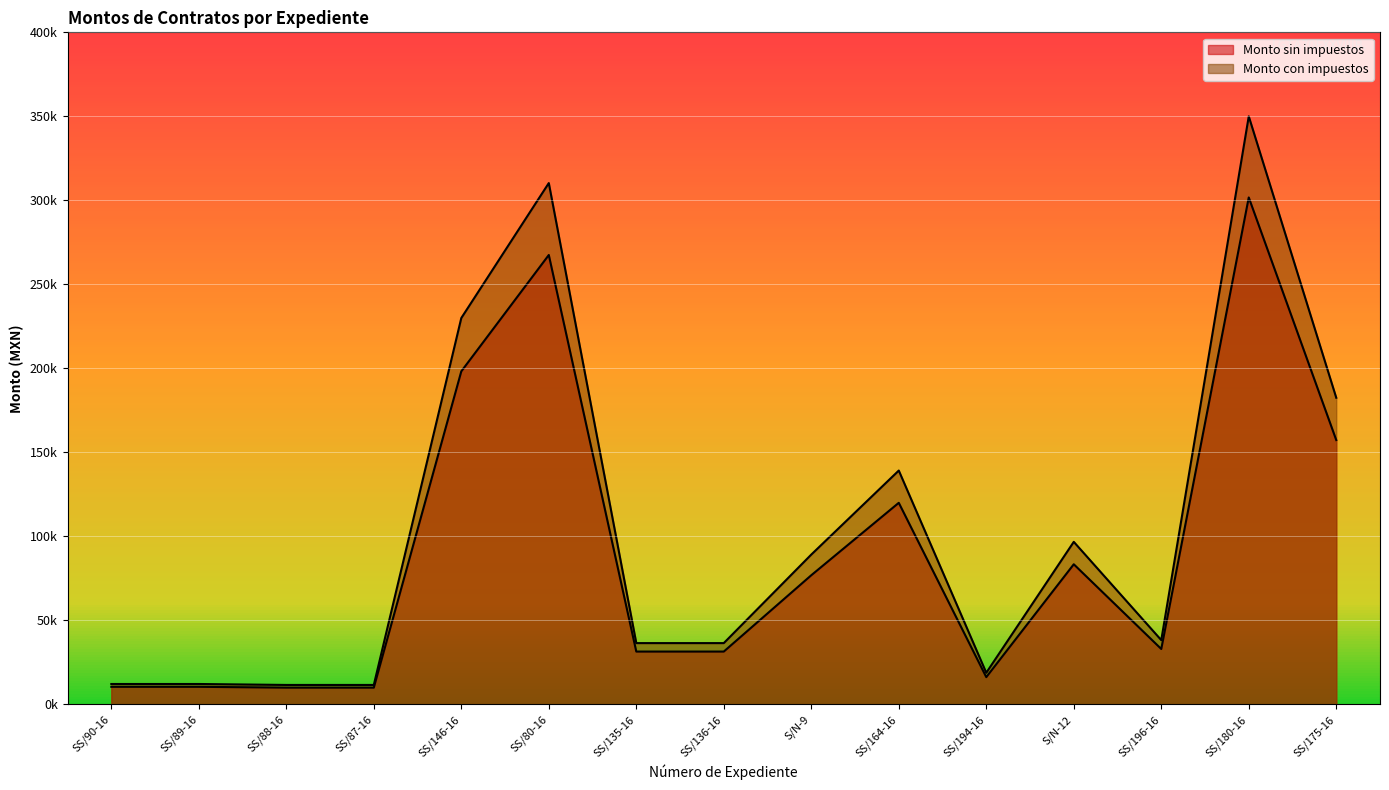

True or false: Monto sin impuestos has a value of 10489.9 at SS/90-16.

True